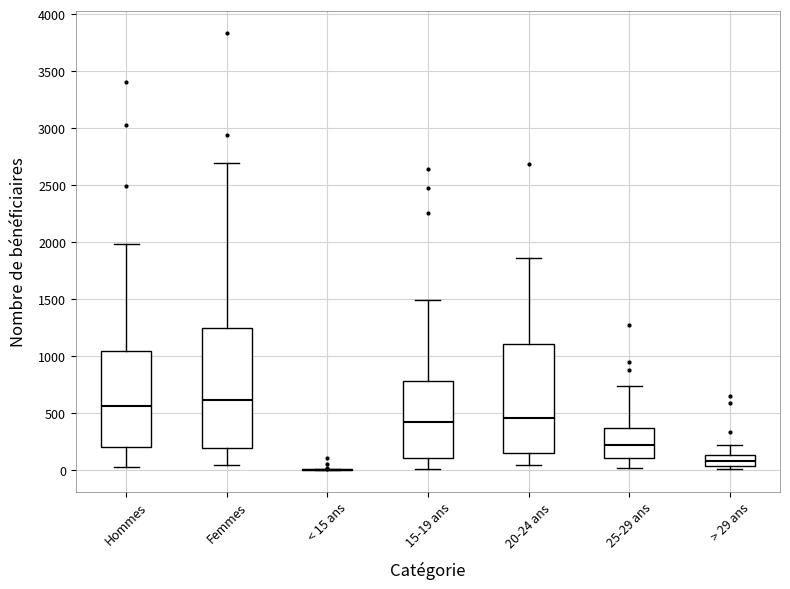

Reading left to right, read every box against the y-axis: the position of its median line, the range the box covers, and the ends of its whiskers. The values are not printed on the chart, so give them approximately, as read against the axis.

Hommes: median 550, box 200 to 1050, whiskers 0 to 2000
Femmes: median 600, box 200 to 1250, whiskers 50 to 2700
< 15 ans: box collapsed to a line at 0, whiskers 0 to 0
15-19 ans: median 400, box 100 to 800, whiskers 0 to 1500
20-24 ans: median 450, box 150 to 1100, whiskers 50 to 1850
25-29 ans: median 200, box 100 to 350, whiskers 0 to 750
> 29 ans: median 50 (inside the box), box 50 to 100, whiskers 0 to 200